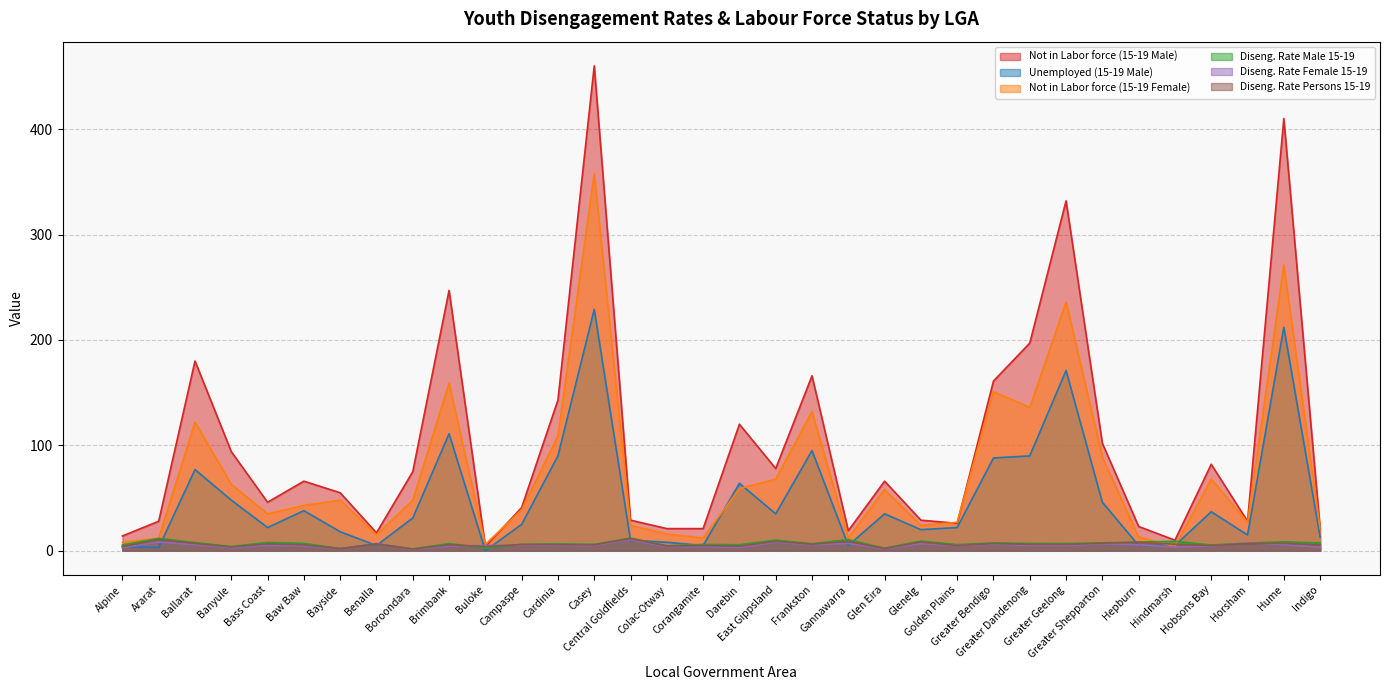

Reading left to right, what are all the values shown in this chart?

Not in Labor force (15-19 Male): 14.0	28.0	180.0	94.0	46.0	66.0	55.0	17.0	75.0	247.0	4.0	41.0	143.0	460.0	29.0	21.0	21.0	120.0	78.0	166.0	19.0	66.0	29.0	26.0	161.0	197.0	332.0	102.0	23.0	10.0	82.0	28.0	410.0	21.0
Unemployed (15-19 Male): 4.0	3.0	77.0	48.0	22.0	38.0	18.0	5.0	31.0	111.0	0.0	25.0	90.0	229.0	10.0	8.0	5.0	64.0	35.0	95.0	5.0	35.0	20.0	22.0	88.0	90.0	171.0	46.0	5.0	5.0	37.0	15.0	212.0	13.0
Not in Labor force (15-19 Female): 8.0	12.0	122.0	63.0	35.0	43.0	48.0	15.0	48.0	159.0	6.0	39.0	109.0	358.0	24.0	16.0	12.0	59.0	68.0	132.0	12.0	58.0	24.0	27.0	151.0	136.0	236.0	89.0	13.0	4.0	68.0	27.0	271.0	21.0
Diseng. Rate Male 15-19: 5.6	11.8	7.8	4.1	7.9	7.0	2.1	6.4	1.8	6.8	2.4	6.1	6.5	6.1	12.1	4.7	6.0	5.7	10.1	6.7	10.5	2.4	9.2	5.8	7.5	6.9	6.9	7.5	8.2	8.9	5.5	7.3	8.5	7.4
Diseng. Rate Female 15-19: 2.8	8.2	5.8	2.9	5.1	4.7	1.9	6.9	1.3	4.3	5.0	5.3	4.9	5.0	10.6	3.7	3.8	3.0	8.0	5.7	7.0	1.9	6.8	4.8	6.2	5.1	4.9	6.7	5.6	3.5	4.6	7.4	5.7	3.3
Diseng. Rate Persons 15-19: 4.0	10.6	6.9	3.5	6.5	5.6	2.0	6.5	1.6	5.7	3.9	5.9	5.7	5.5	11.6	4.4	5.0	4.3	8.9	6.2	8.9	2.1	8.3	5.0	6.8	6.1	6.0	7.2	8.0	6.1	5.0	6.8	7.1	5.6